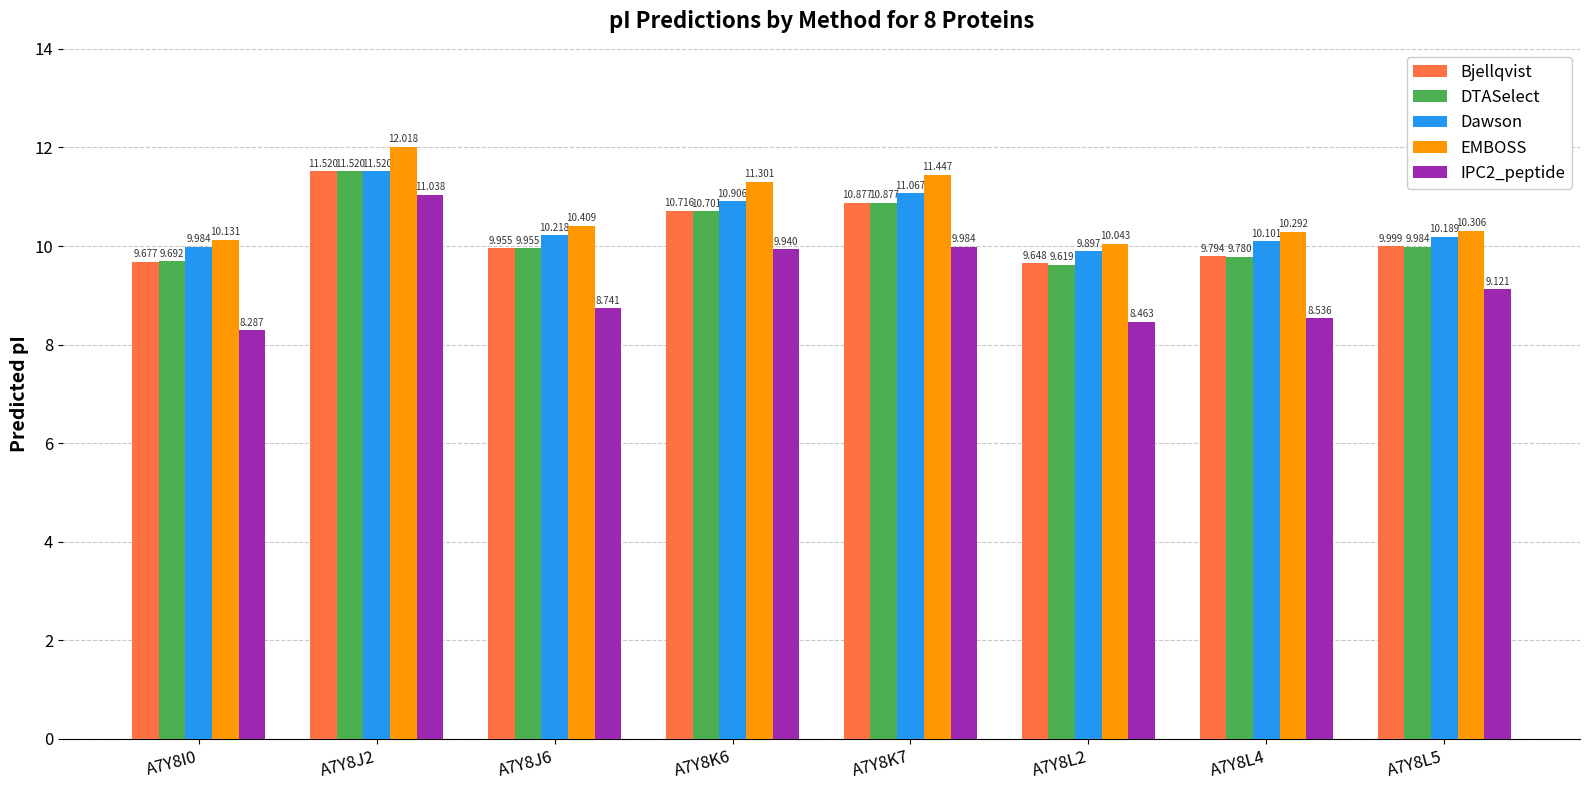

What is the average value of the Bjellqvist series?

10.3